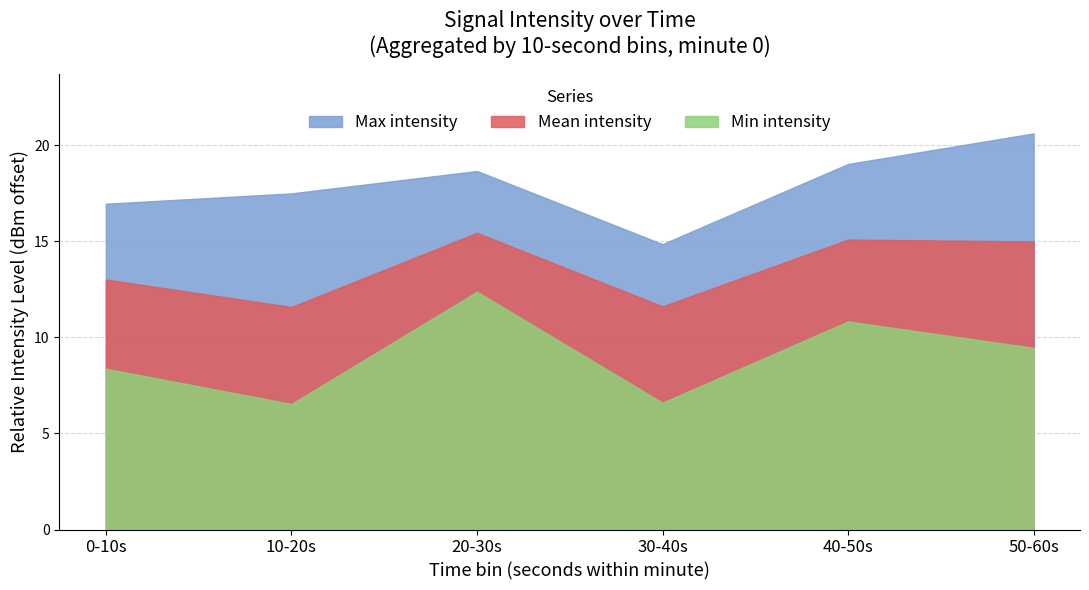

True or false: Min intensity and Mean intensity cross at least once.

False